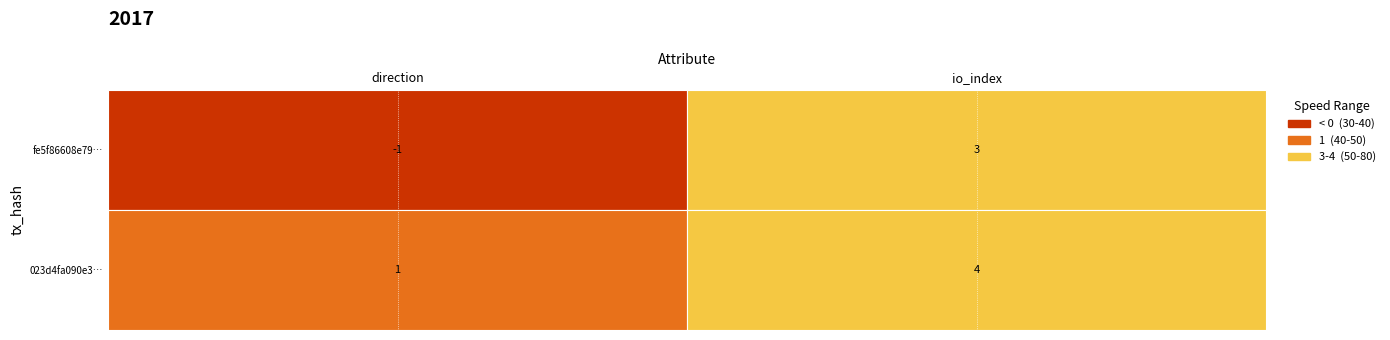

True or false: fe5f86608e793ce8ab5f9bac8244e490e4e133e has a value of 0 at 0.

False